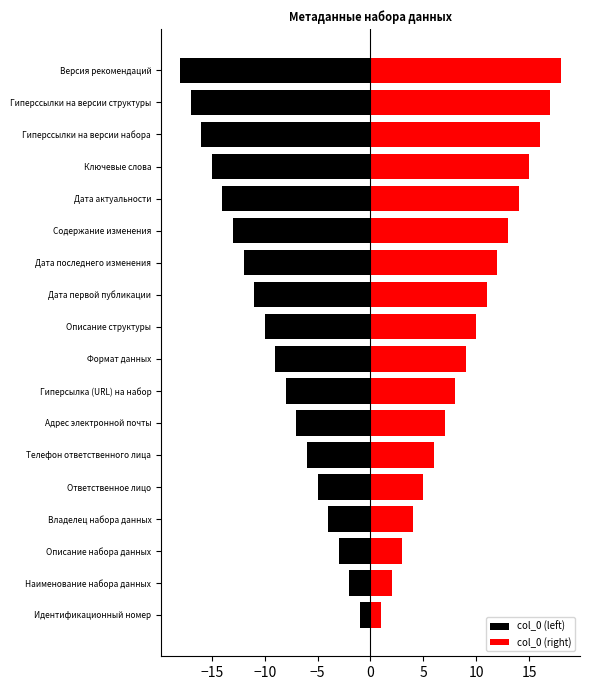

Which series changed the most between Телефон ответственного лица and Гиперсылка (URL) на набор?

col_0 (left)